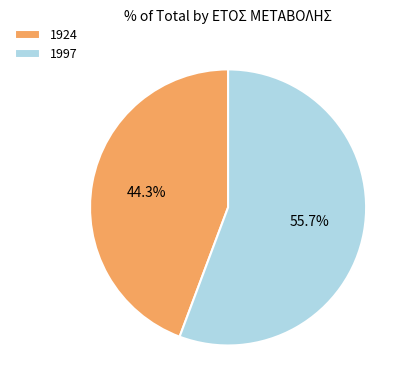

Is it true that 1924 is 31% of the pie?

False